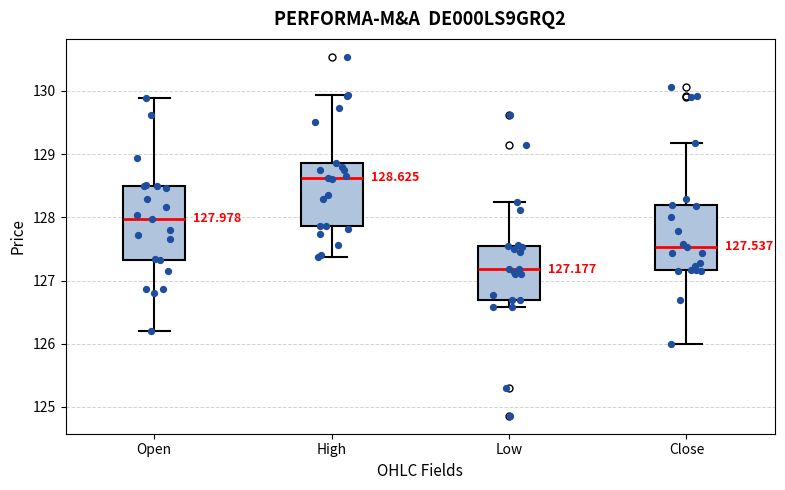

Comparing the boxes themselves (not the whiskers), which one is the tallest?

Open